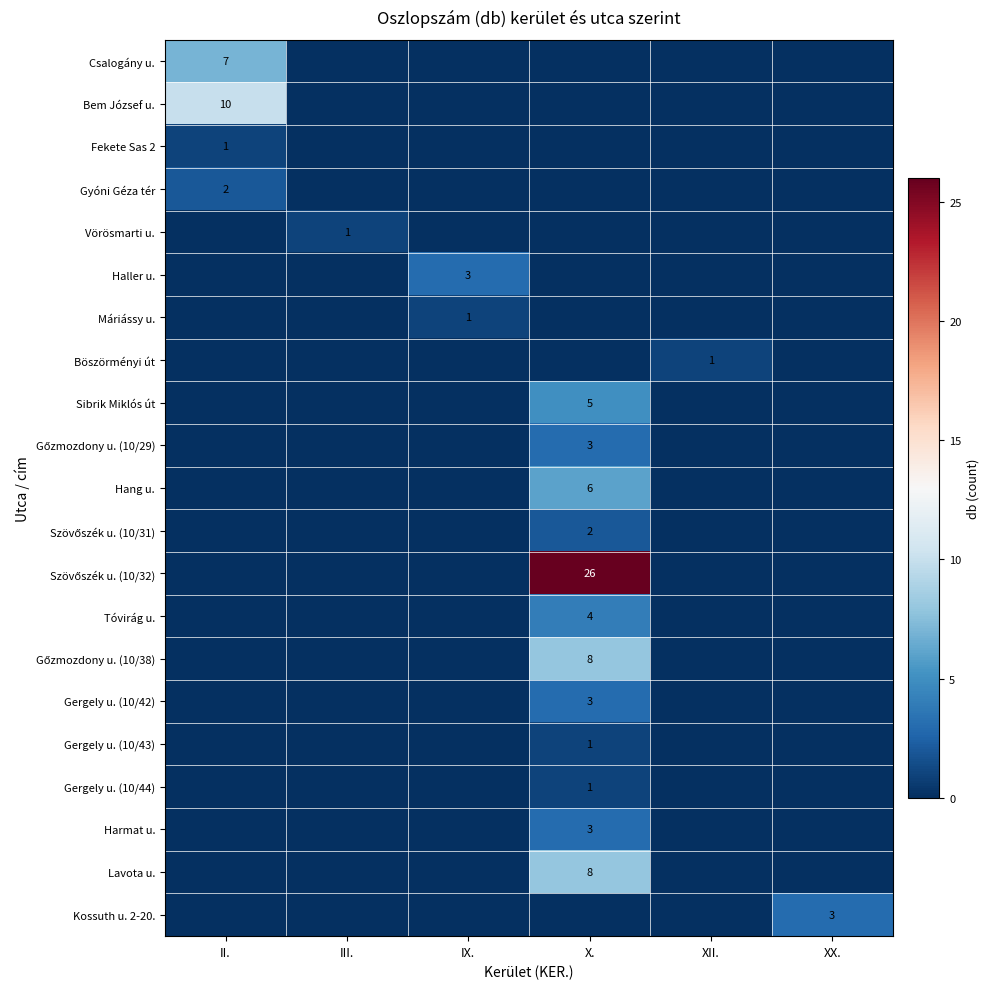

The value of Gergely u. (10/43) at X. is 1. True or false?

True